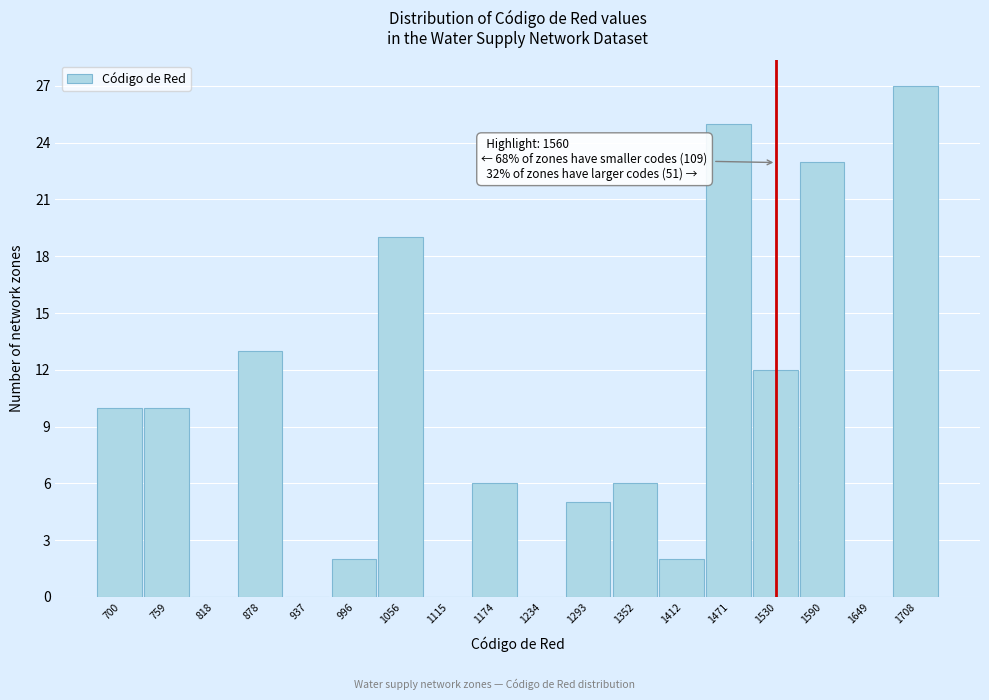

Reading left to right, extract all data points from this chart.

700=10	759=10	818=0	878=13	937=0	996=2	1056=19	1115=0	1174=6	1234=0	1293=5	1352=6	1412=2	1471=25	1530=12	1590=23	1649=0	1708=27